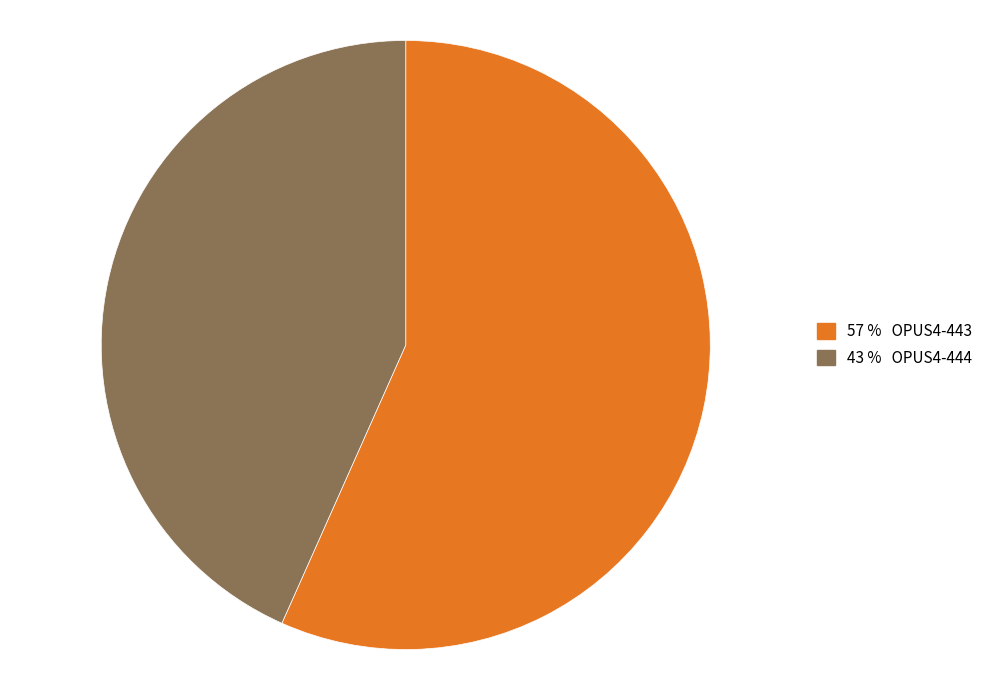

How many slices are in this pie chart?

2